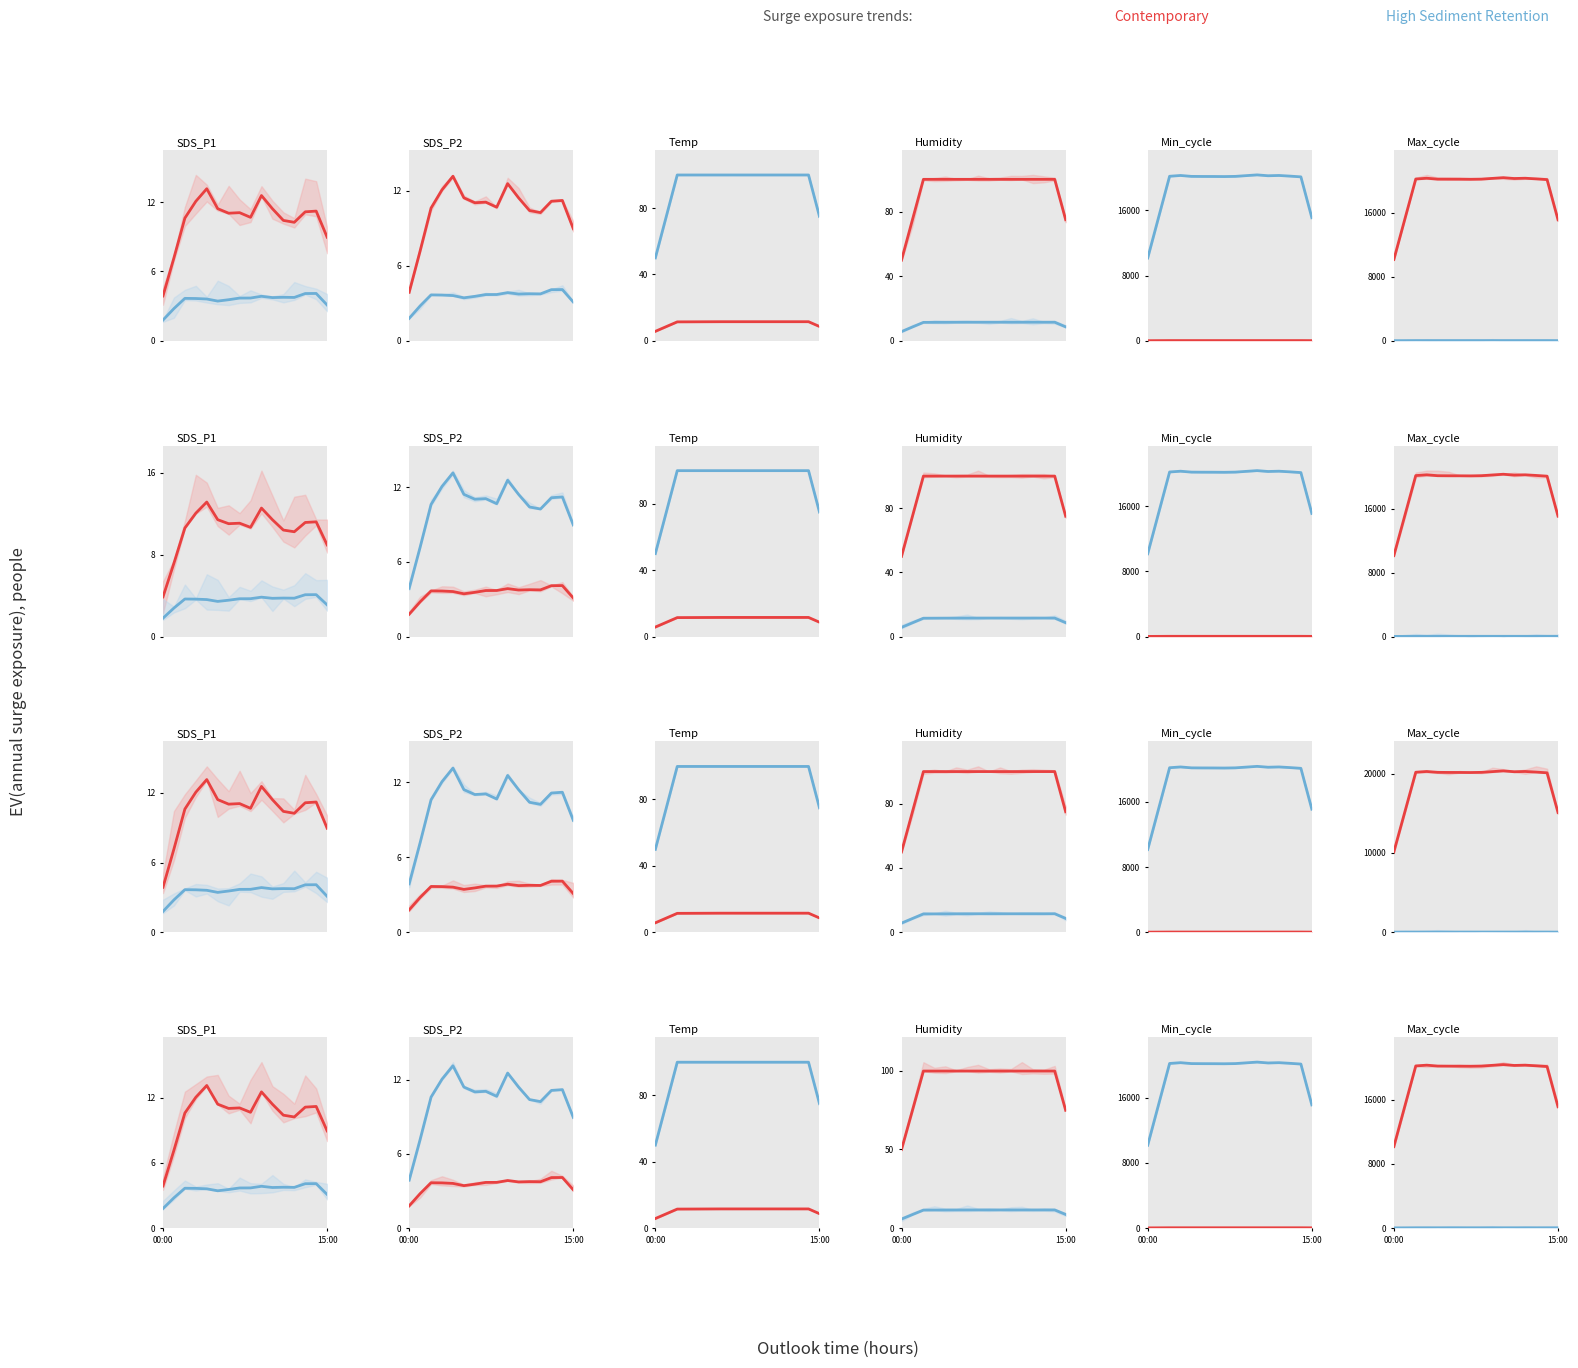

What is the spread (max minus min) of values at 8?

20140.5